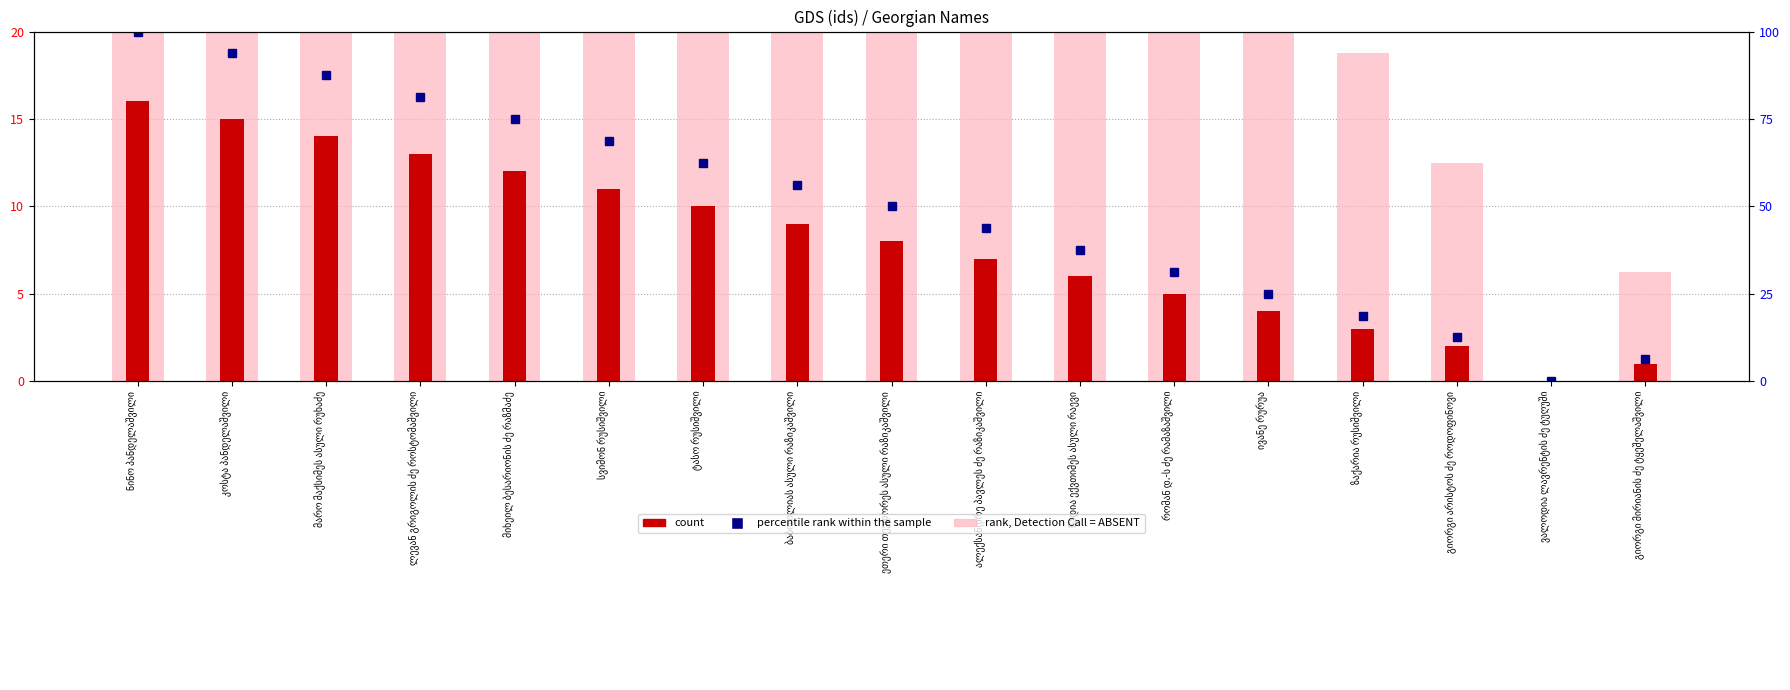

What position from the left is ლევან გრიგოლის ძე როსტომაშვილი?

4